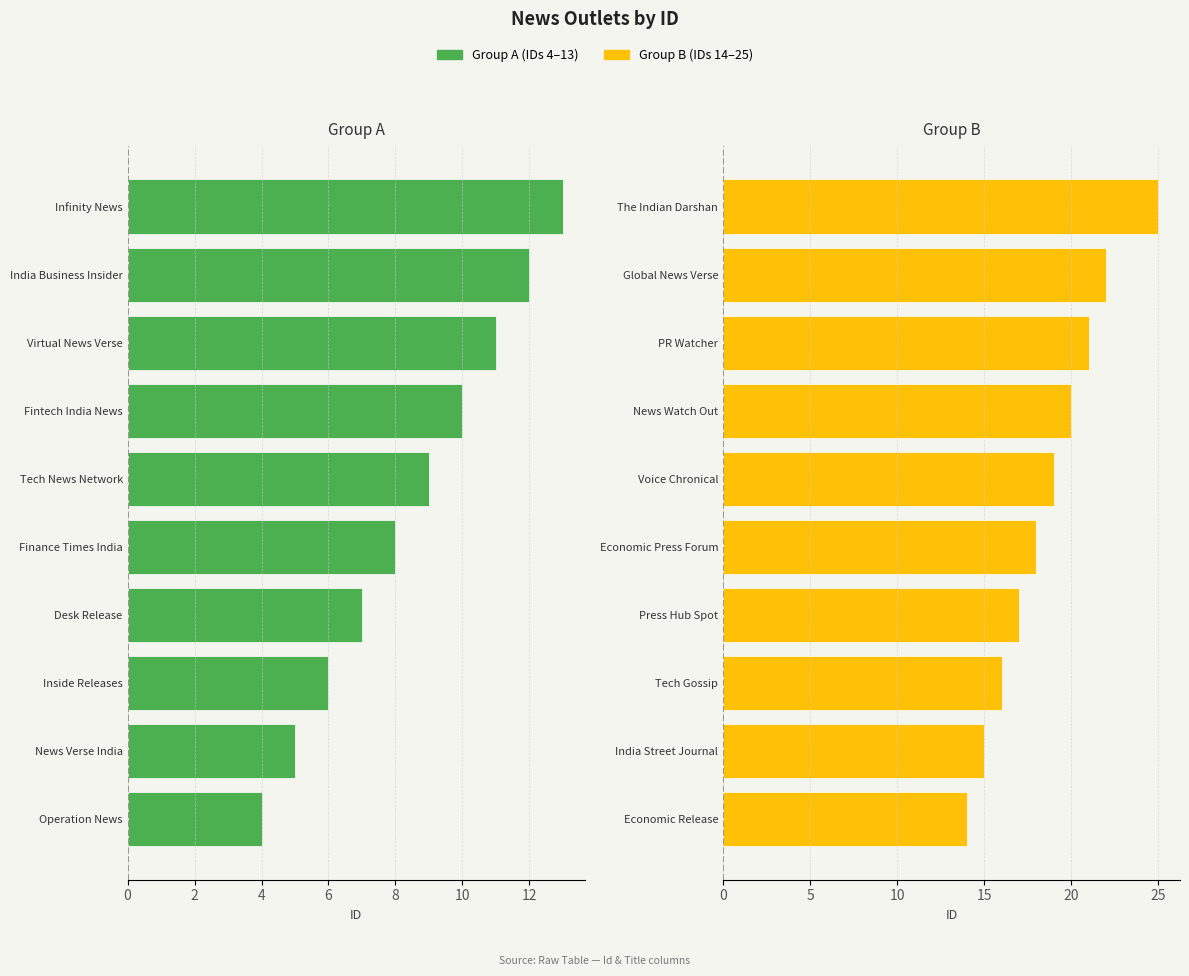

What is the difference between the second highest and second lowest values in the Group B (IDs 14–25) series?

7